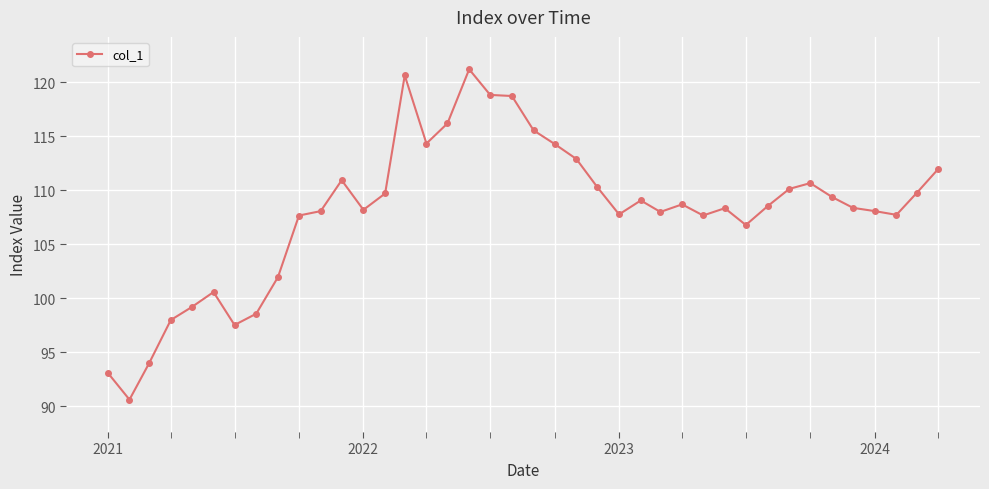

What is the minimum value shown in the chart?

90.6